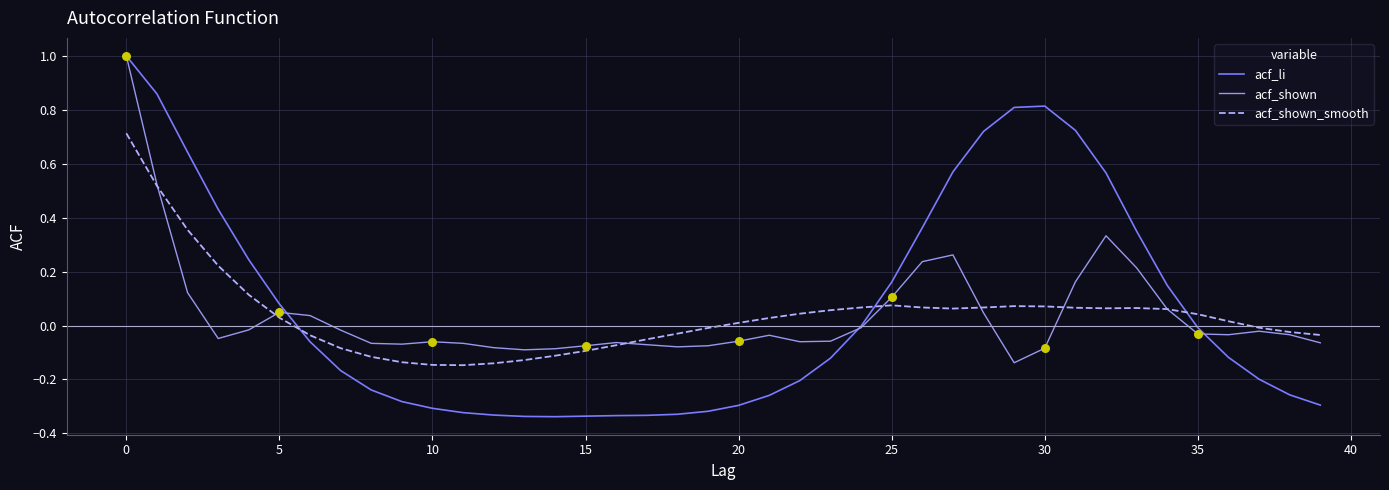

What are all the series names shown in the legend?

acf_li, acf_shown, acf_shown_smooth